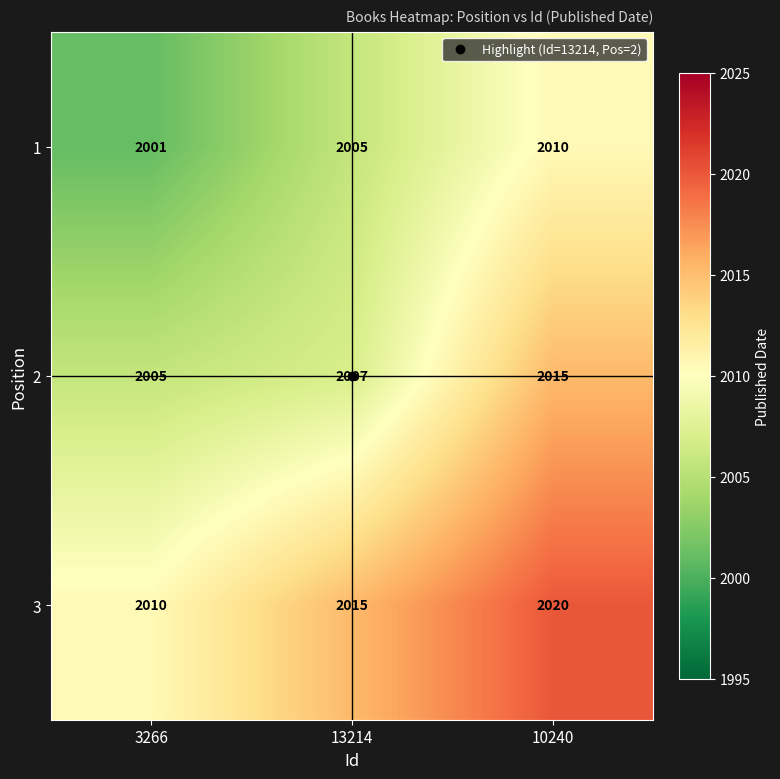

True or false: 1 has a value of 2001 at 3266.

True